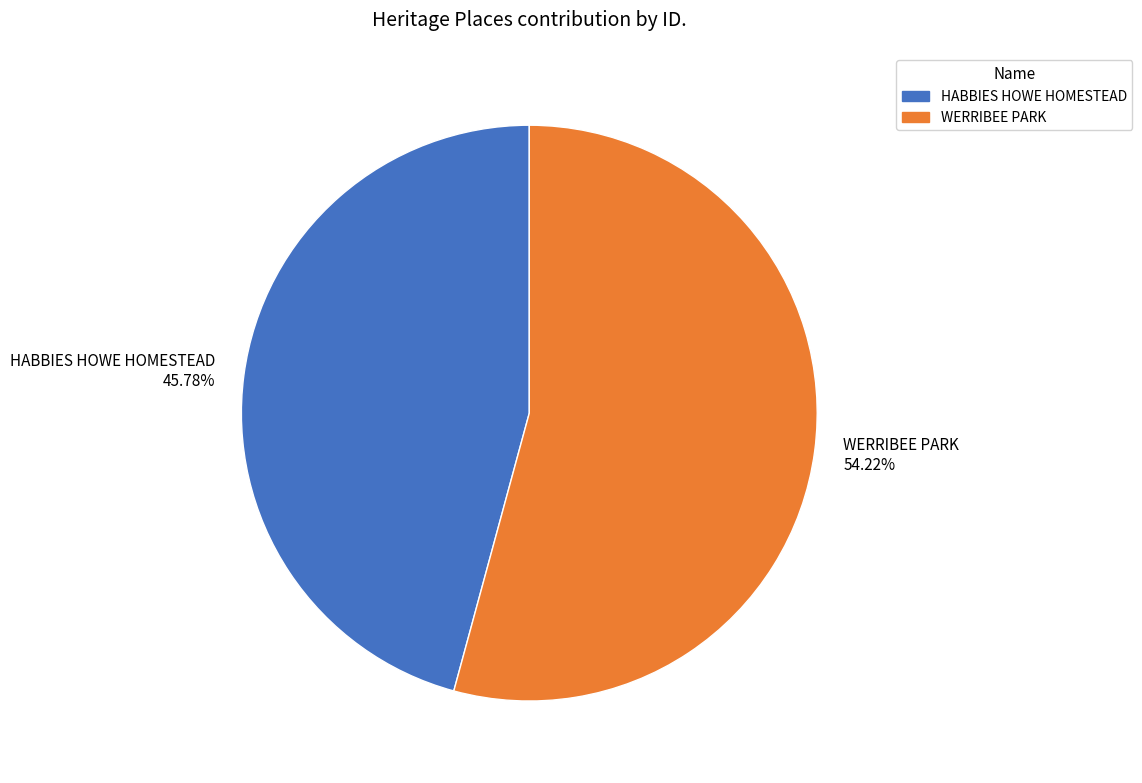

Approximately how many times larger is the value at WERRIBEE PARK compared to HABBIES HOWE HOMESTEAD?

1.2